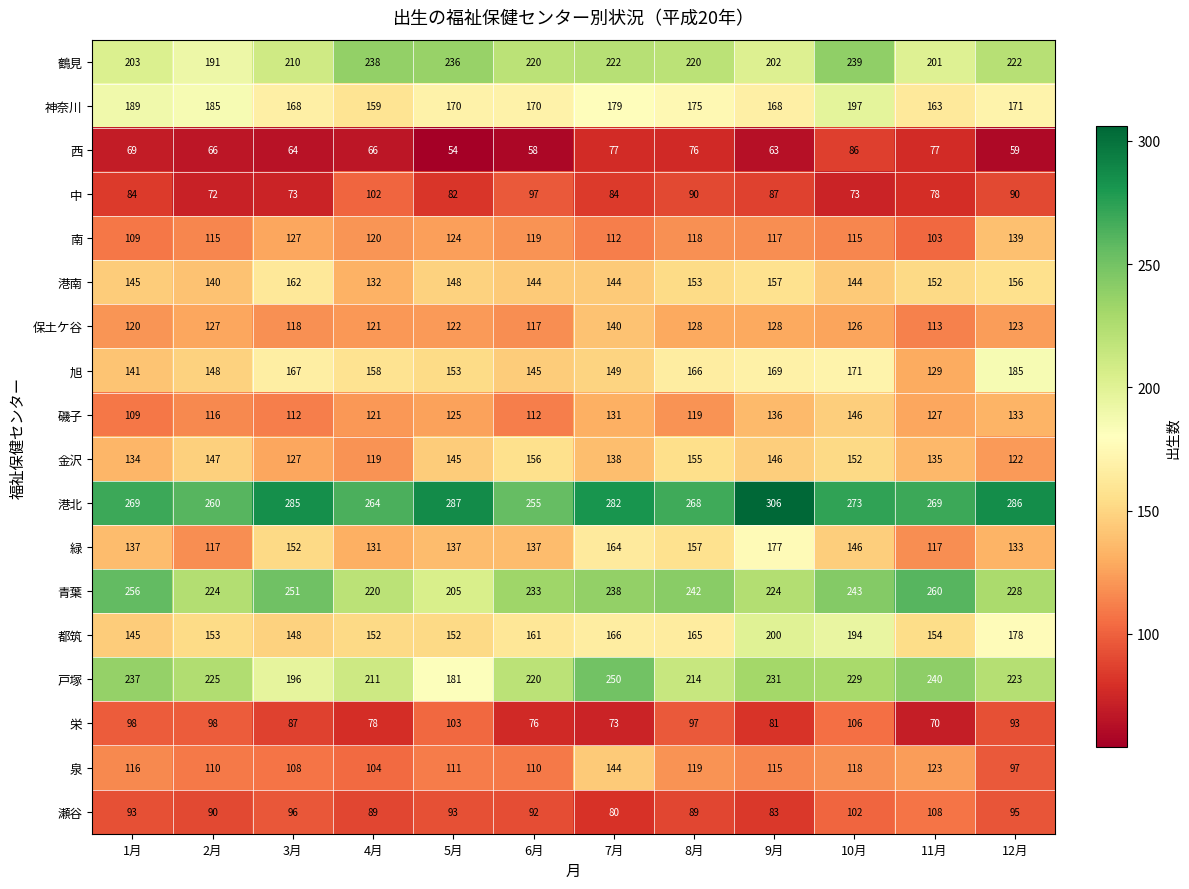

Which series has the largest total across all categories?

港北